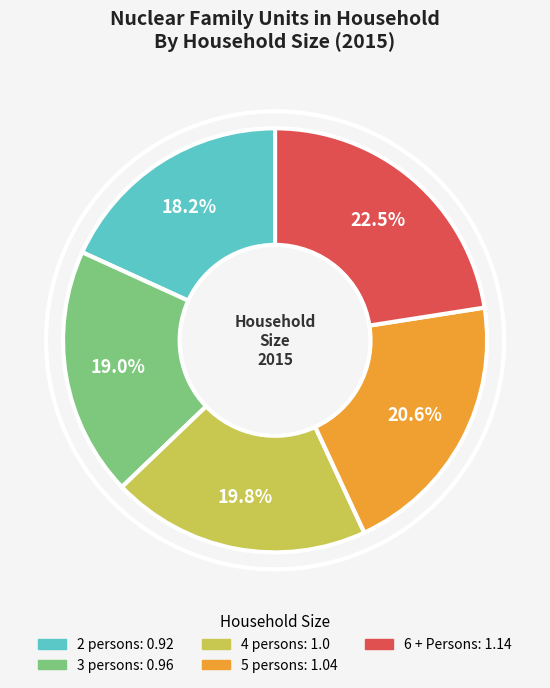

How much of the chart is everything except 5 persons?

79.4%